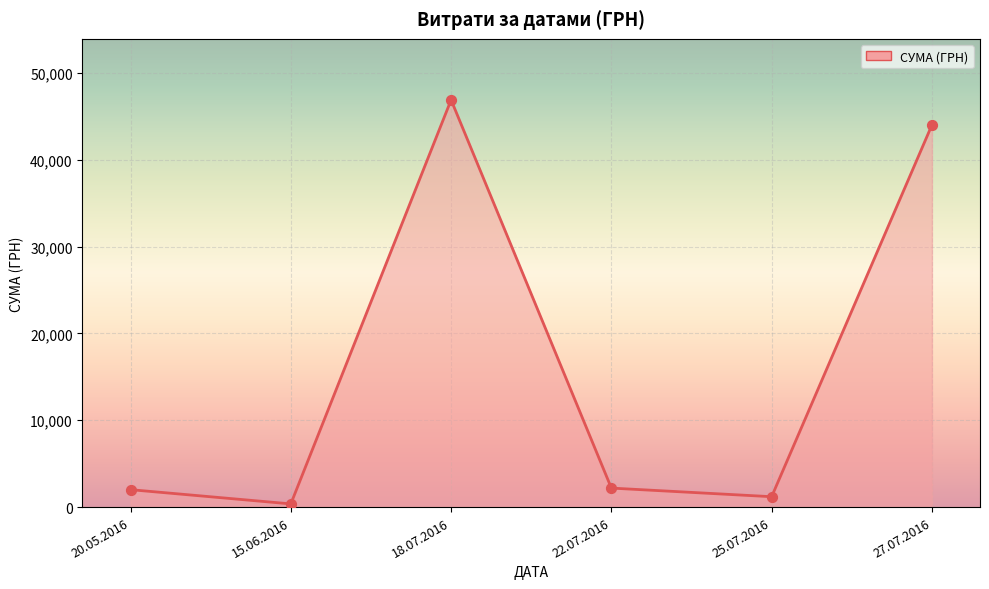

Between 27.07.2016 and 25.07.2016, which is larger?

27.07.2016